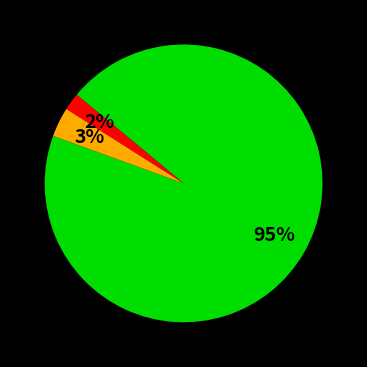

To the nearest percent, what is the average slice percentage?

33%